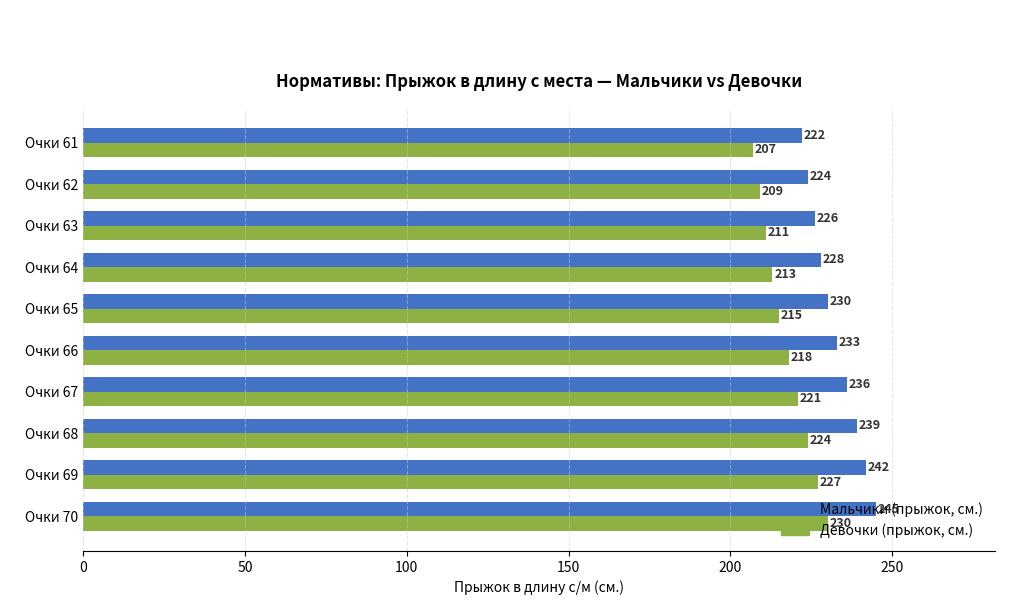

What are all the series names shown in the legend?

Мальчики (прыжок, см.), Девочки (прыжок, см.)